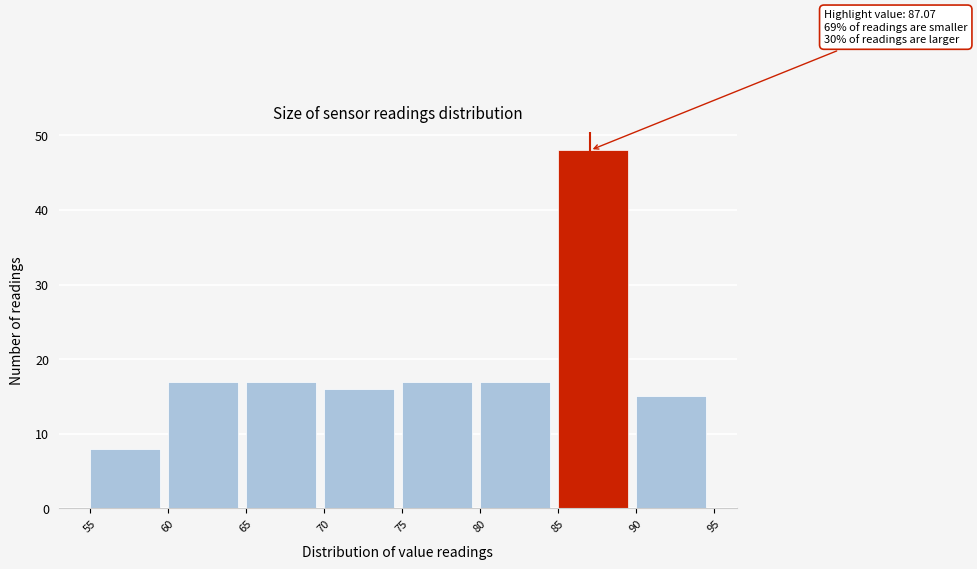

Over which range of the x-axis is the bar tallest?

85 to 90